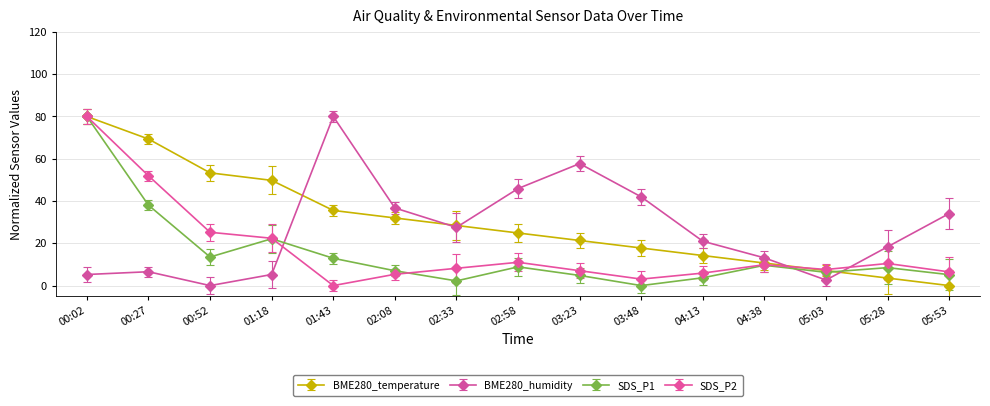

What is the sum of the BME280_humidity values at 03:23 and 01:43?

137.7